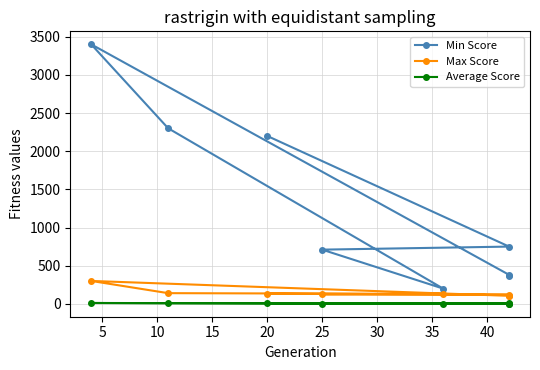

What is the difference between the Average Score values at 5 and 25?

2.5